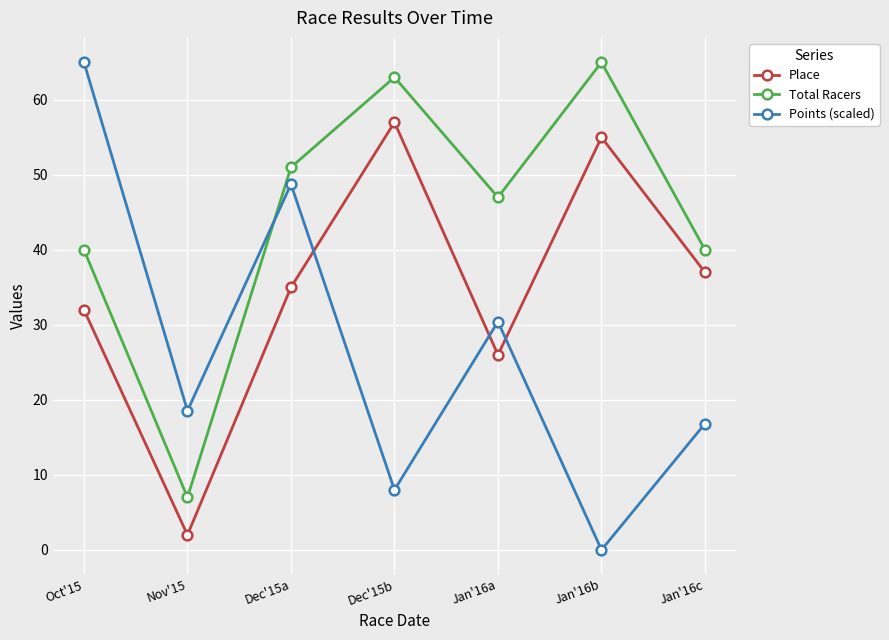

At how many categories does at least one series exceed 61?

3